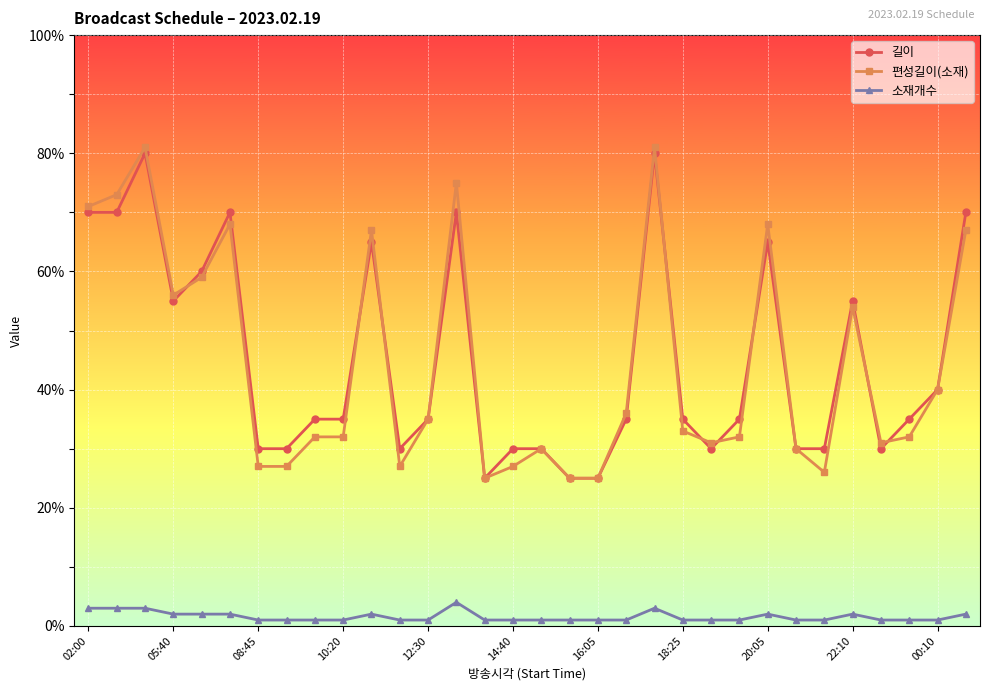

True or false: 편성길이(소재) and 소재개수 intersect in this chart.

False